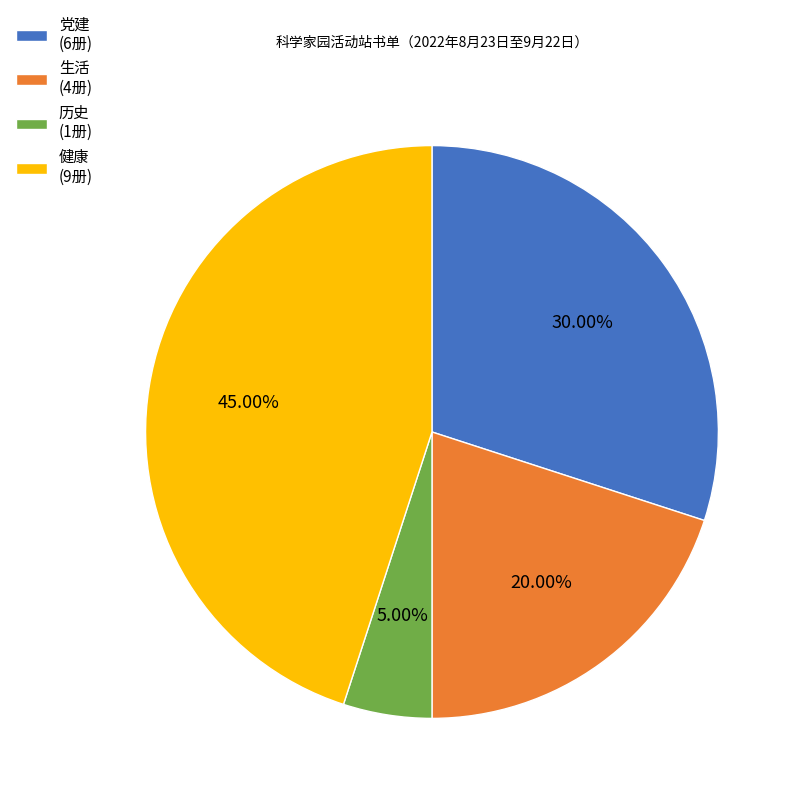

To the nearest percent, what portion does 健康 represent?

45%